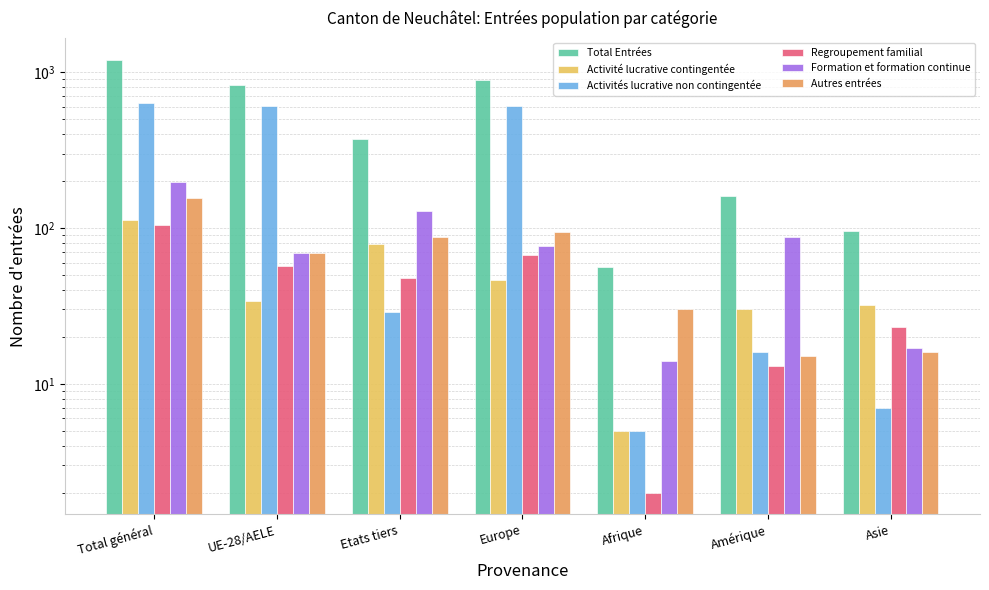

What is the label of the 7th bar from the right?

Total général